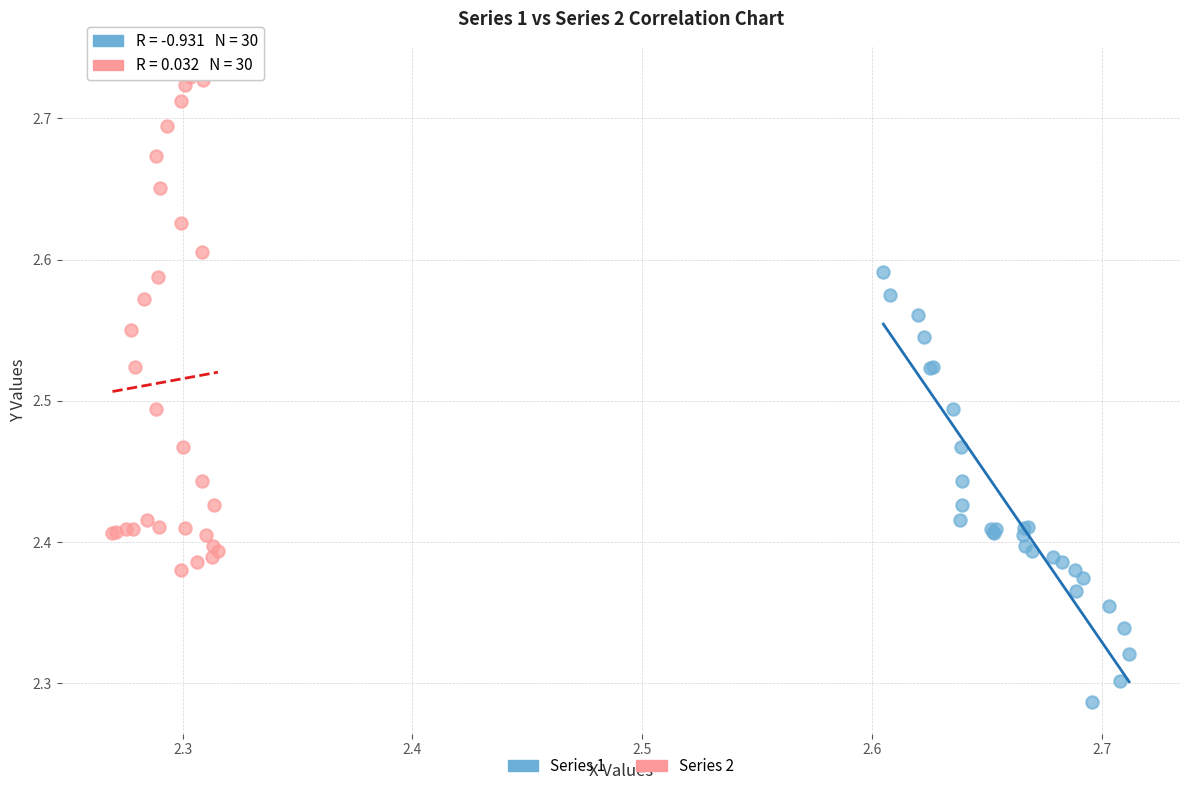

Which series contains the highest Y value?

Series 2